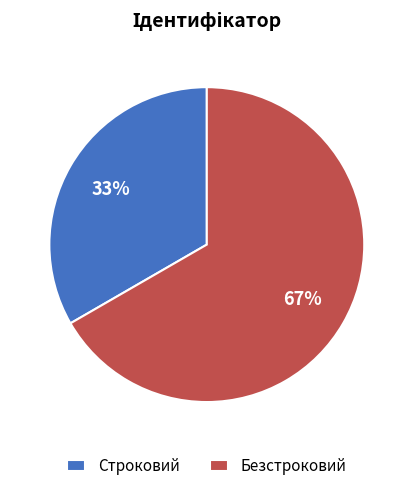

Count the number of slices in the pie.

2